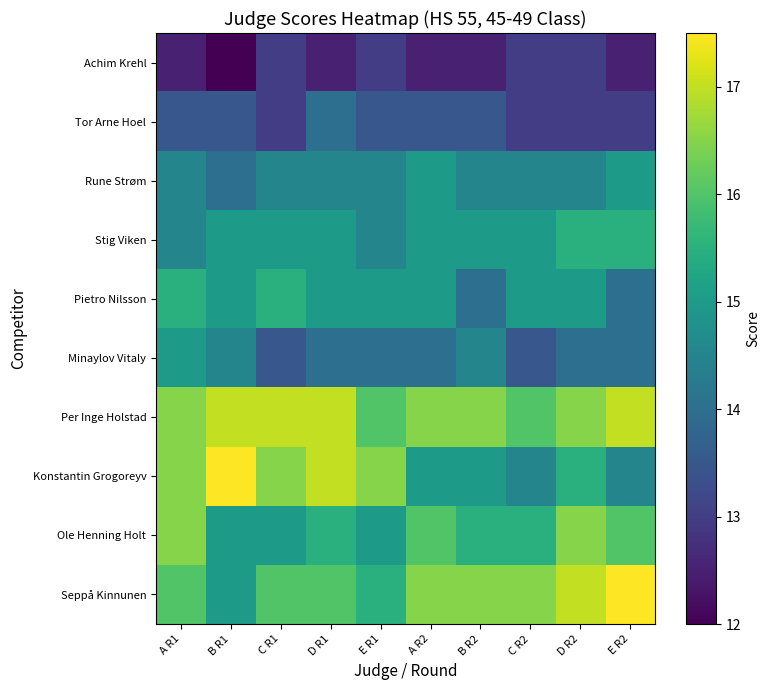

What is the spread (max minus min) of values at C R2?

3.5